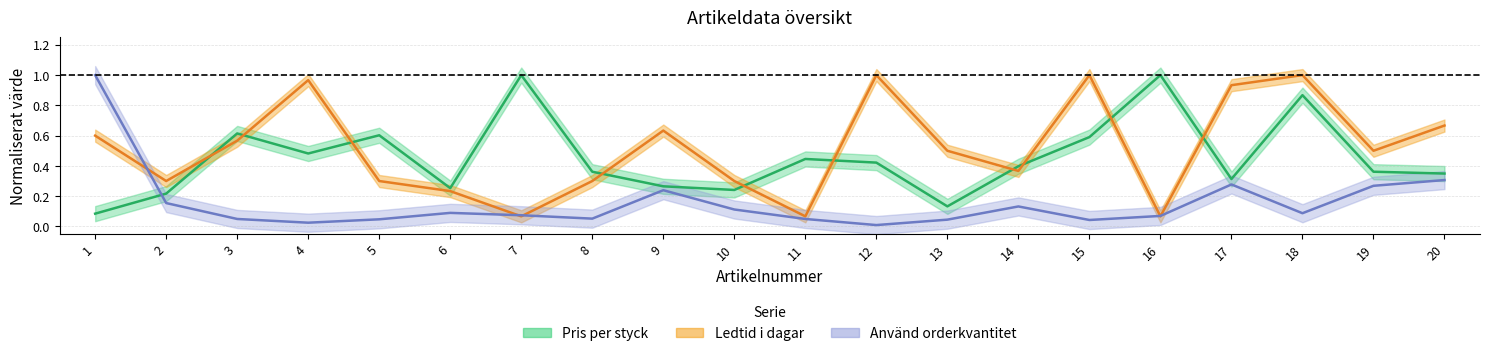

Which label corresponds to the largest value in the chart?

7